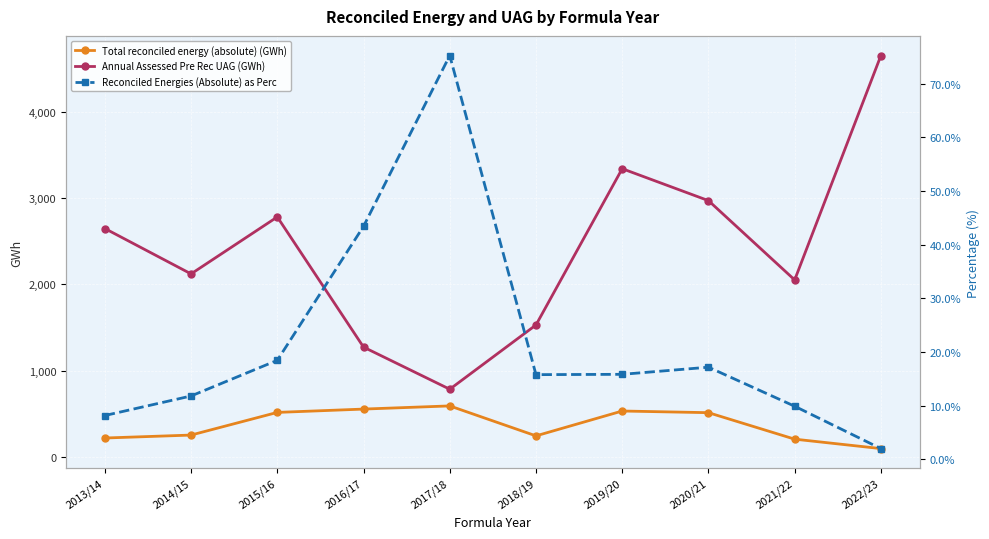

Is it true that Annual Assessed Pre Rec UAG (GWh) equals 2971.6 at 2020/21?

True